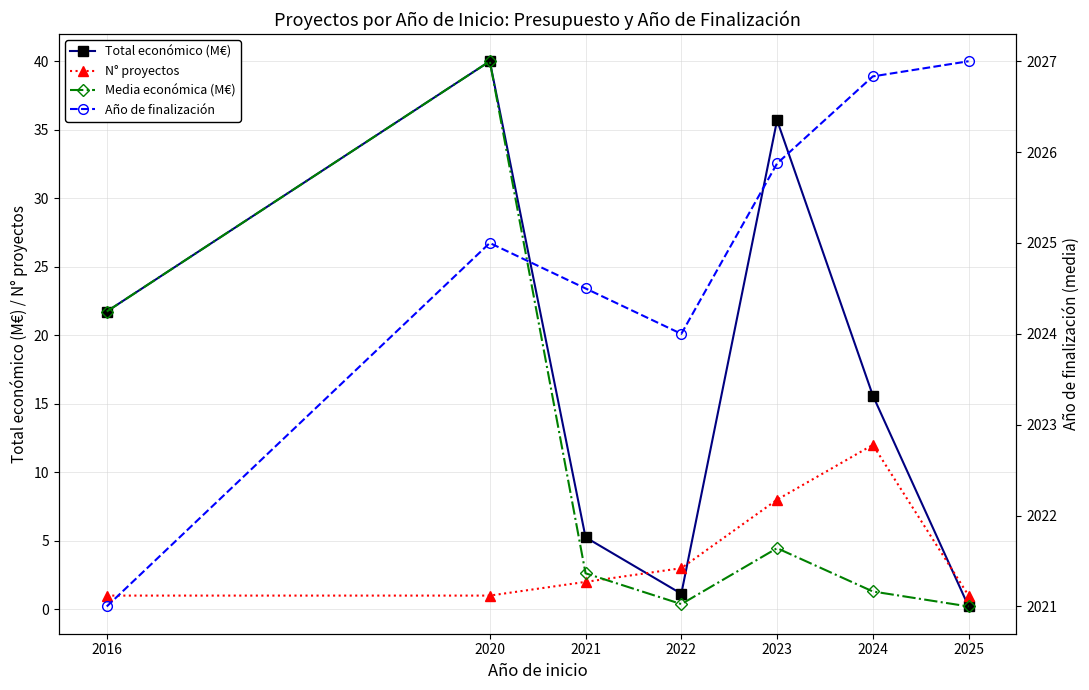

What are all the series names shown in the legend?

Total económico (M€), N° proyectos, Media económica (M€), Año de finalización